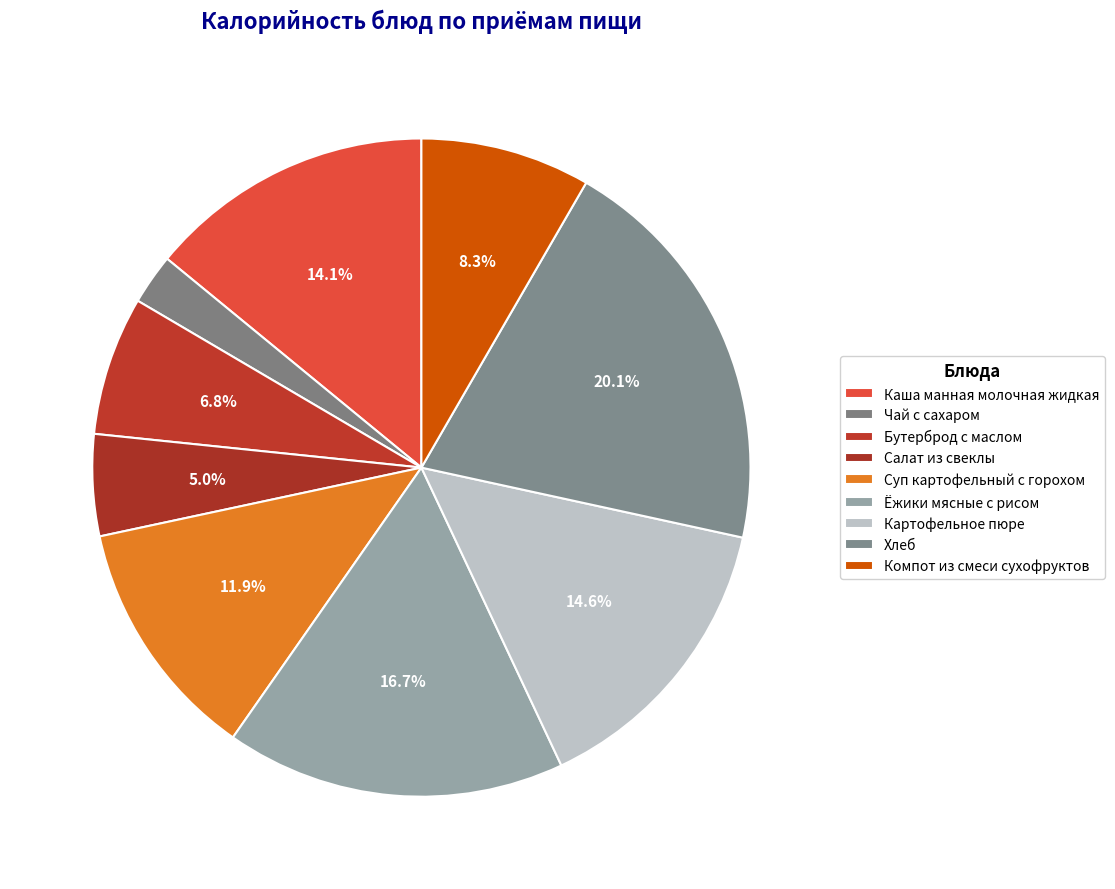

Is it true that Хлеб is 20% of the pie?

True